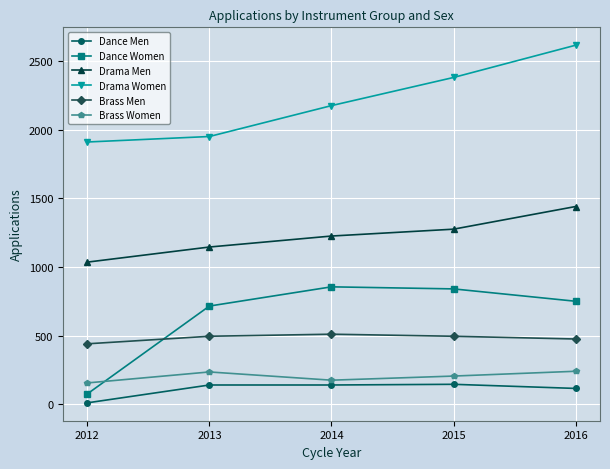

Does the chart have visible grid lines?

Yes